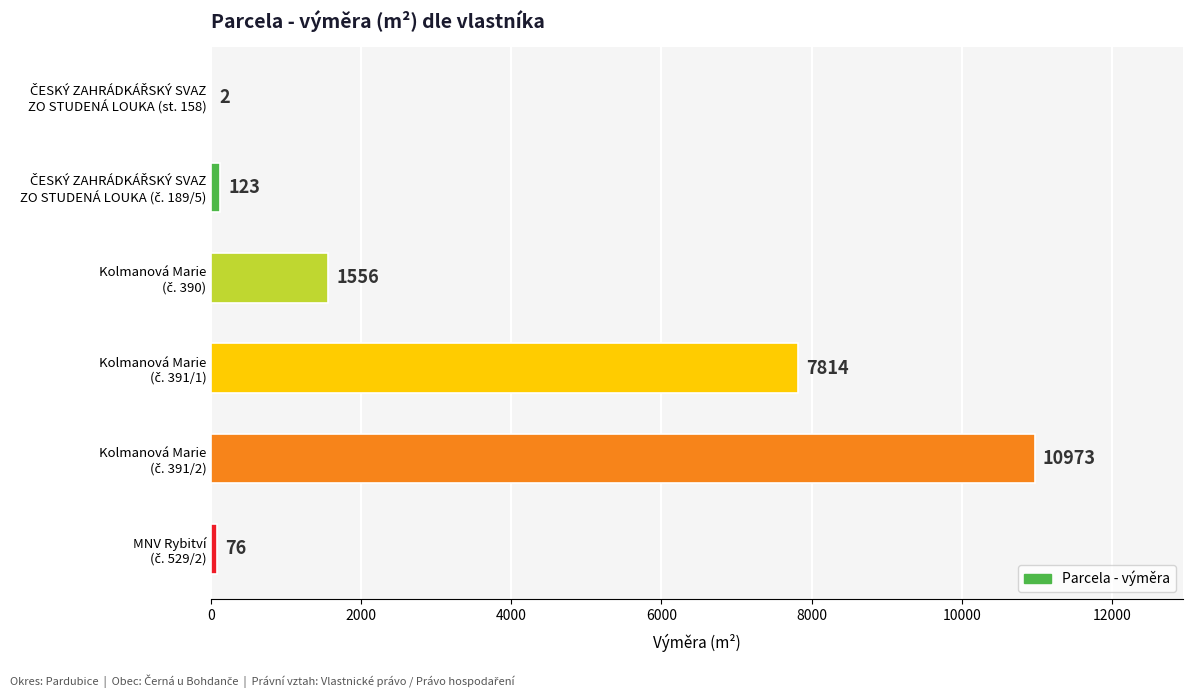

What is the greatest value displayed?

10973